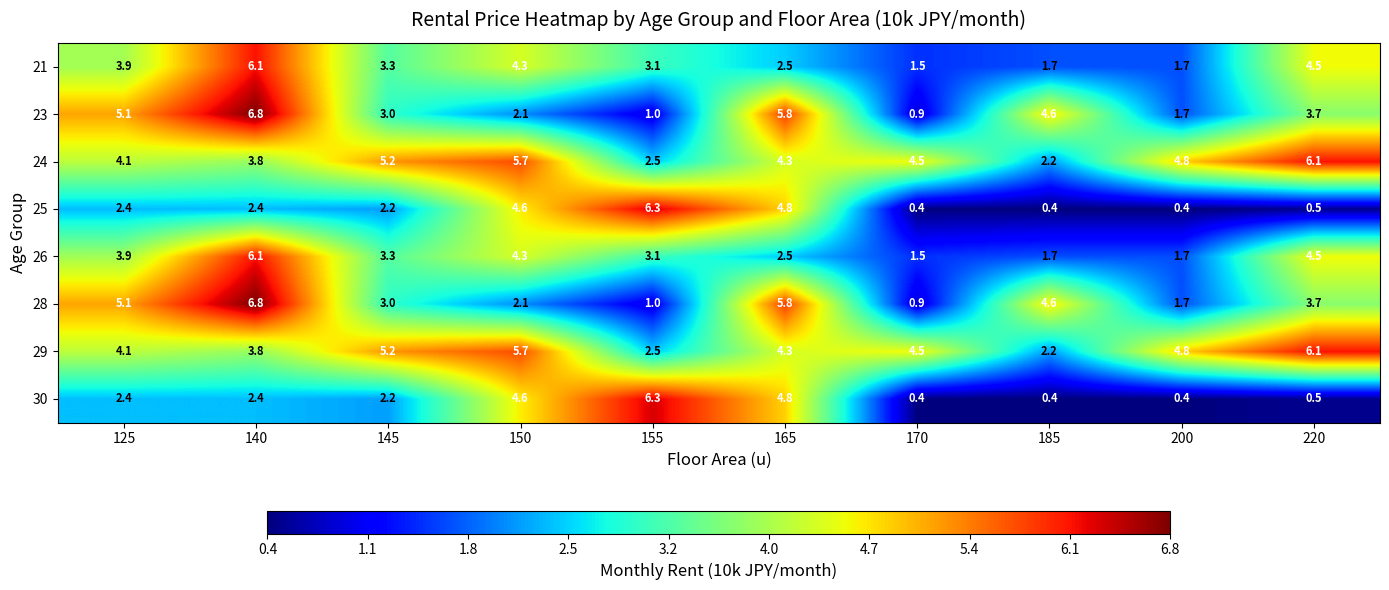

What is the maximum value shown in the chart?

6.8